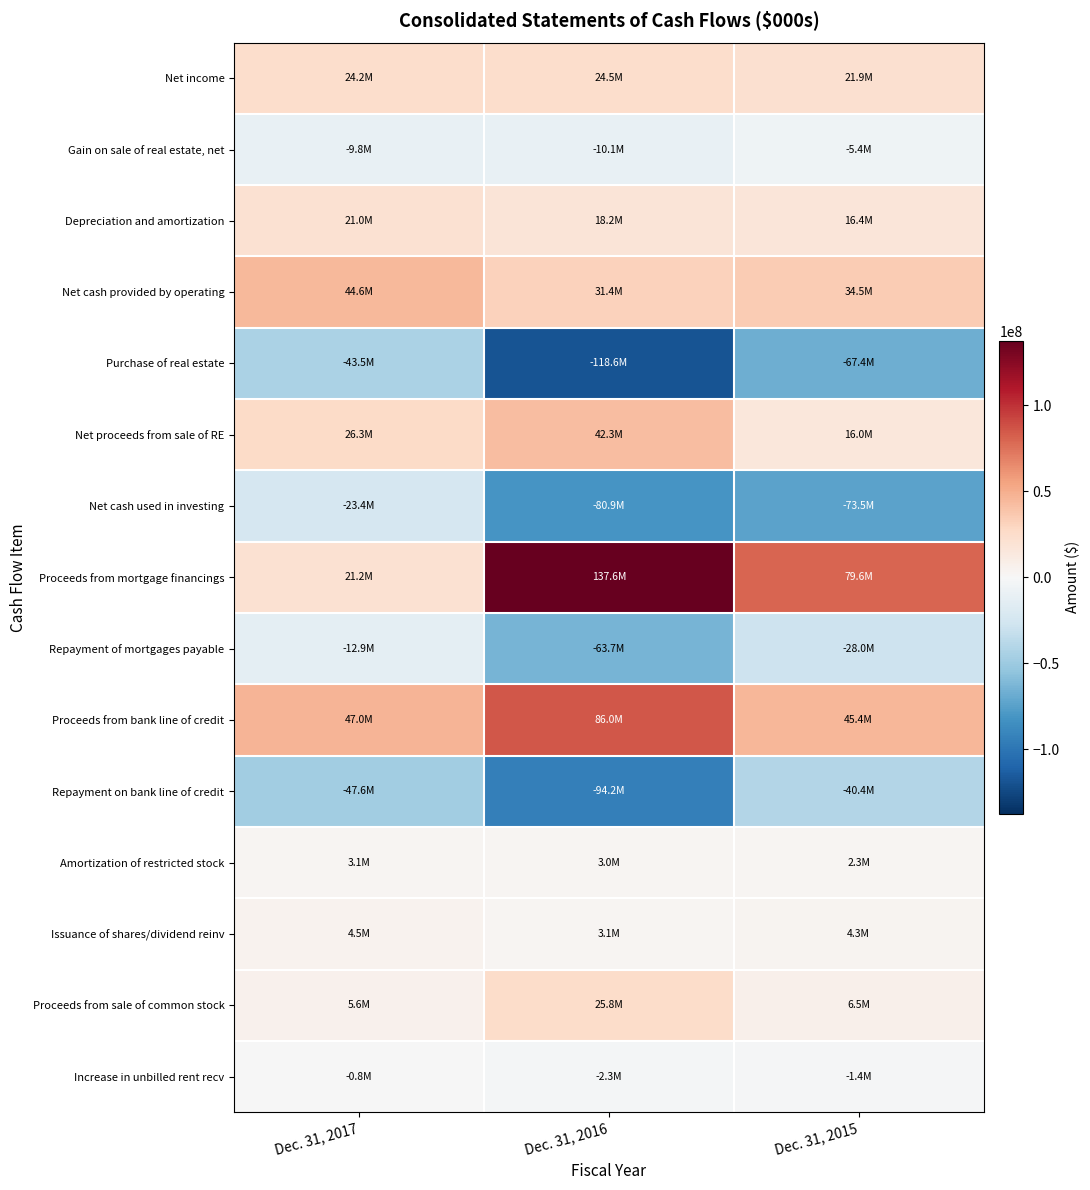

How many data points does each series have?

3